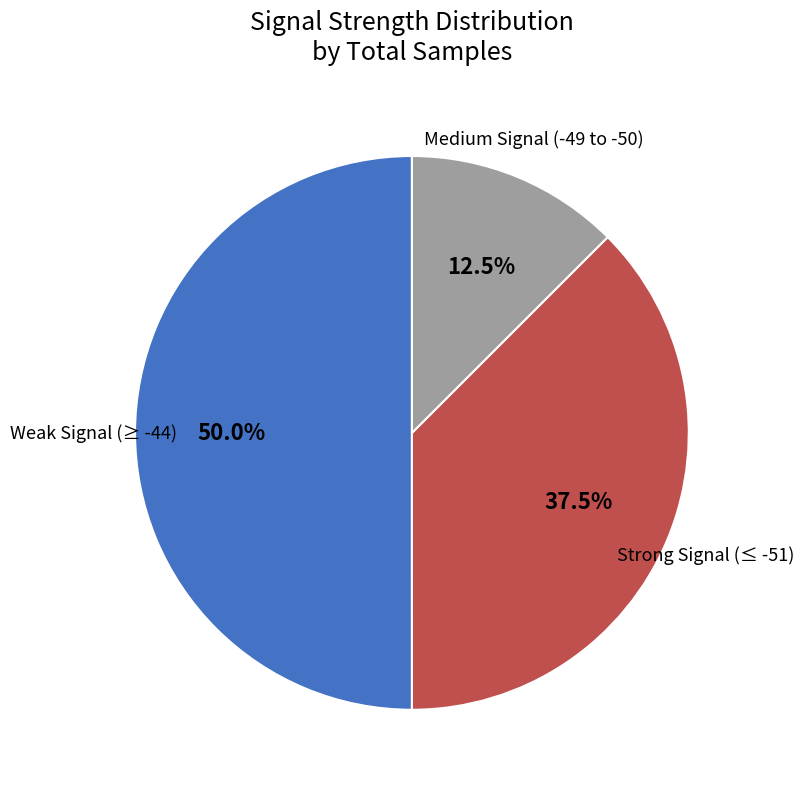

What is the majority slice?

Weak Signal (≥ -44)